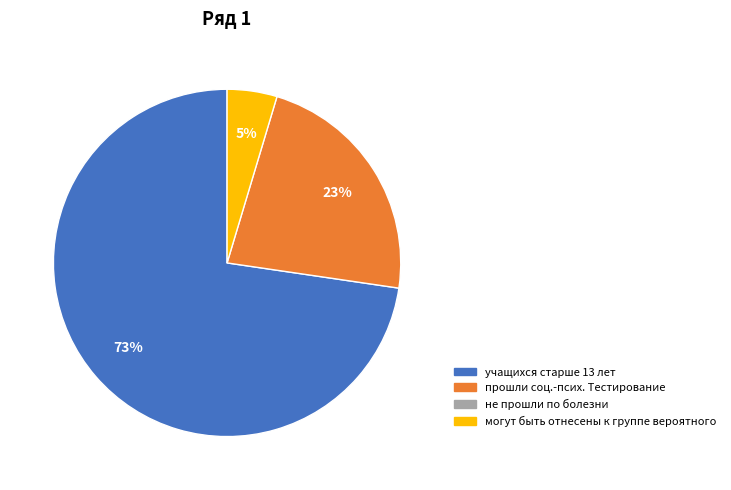

Is there a majority slice in this chart?

Yes